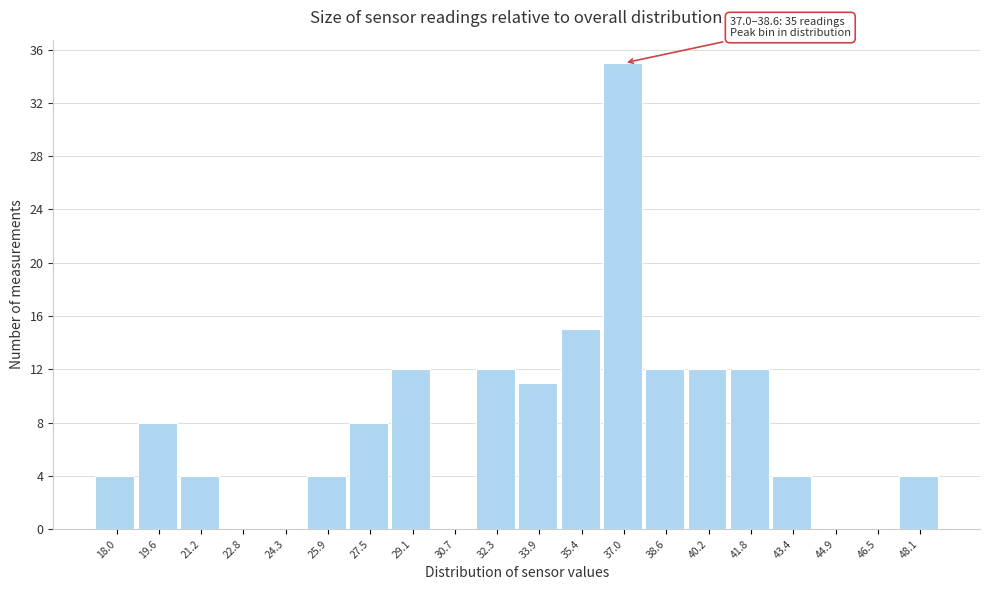

Reading left to right, extract all data points from this chart.

18.0=4	19.6=8	21.2=4	22.8=0	24.3=0	25.9=4	27.5=8	29.1=12	30.7=0	32.3=12	33.9=11	35.4=15	37.0=35	38.6=12	40.2=12	41.8=12	43.4=4	44.9=0	46.5=0	48.1=4